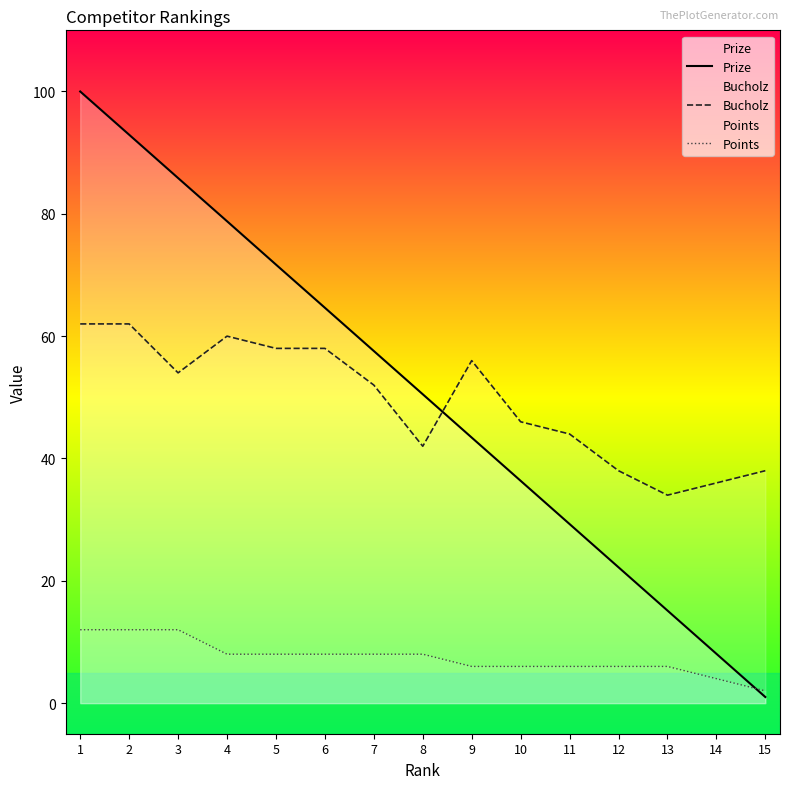

Between 8 and 12, which is larger?

8